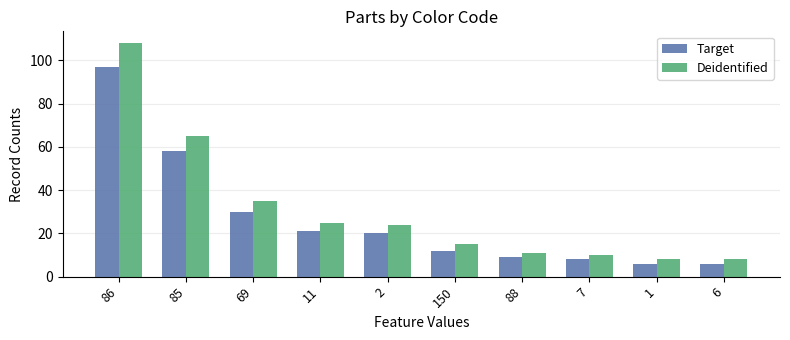

Rank the series by their average value, from highest to lowest.

Deidentified, Target